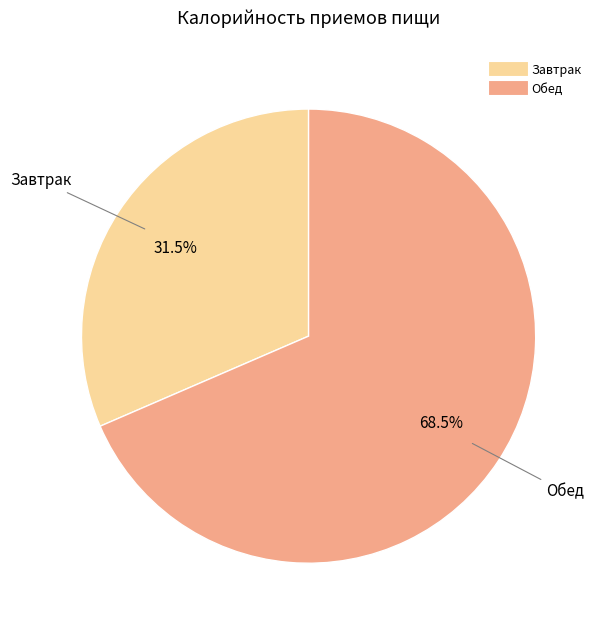

Combined, do Обед and Завтрак account for over 50%?

Yes